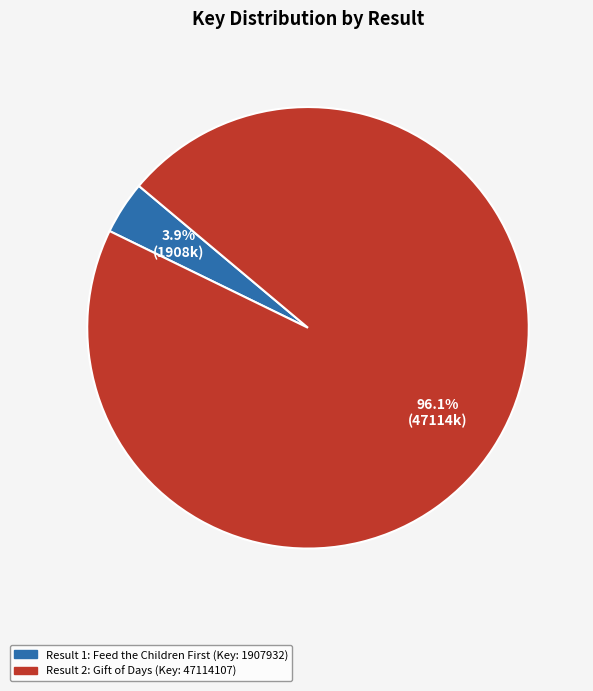

How many slices are in this pie chart?

2